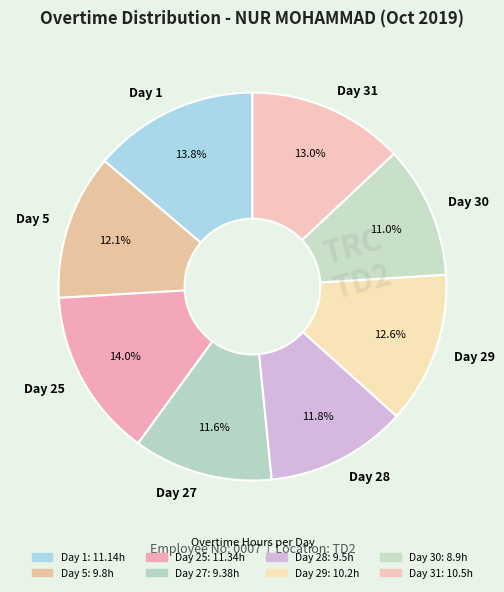

What is the total percentage of Day 5 and Day 28?

23.9%